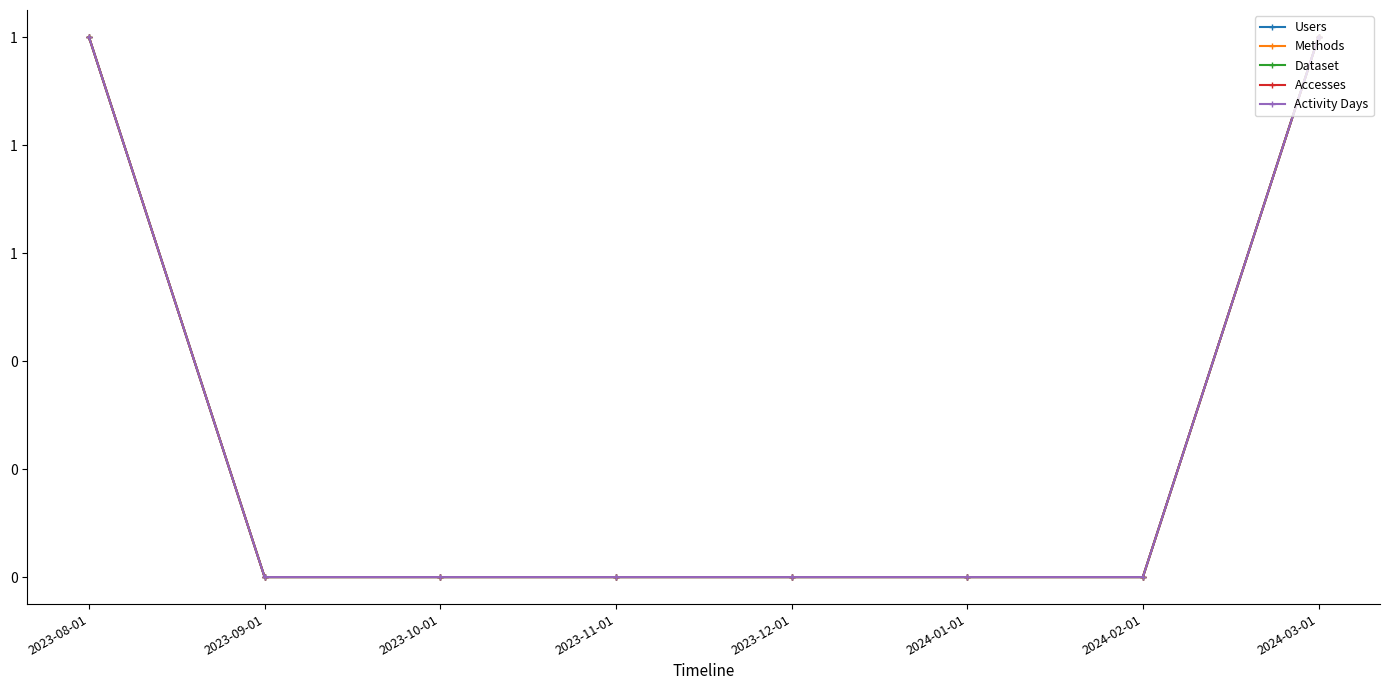

What is the sum of the Accesses values at 2024-03-01 and 2024-01-01?

1